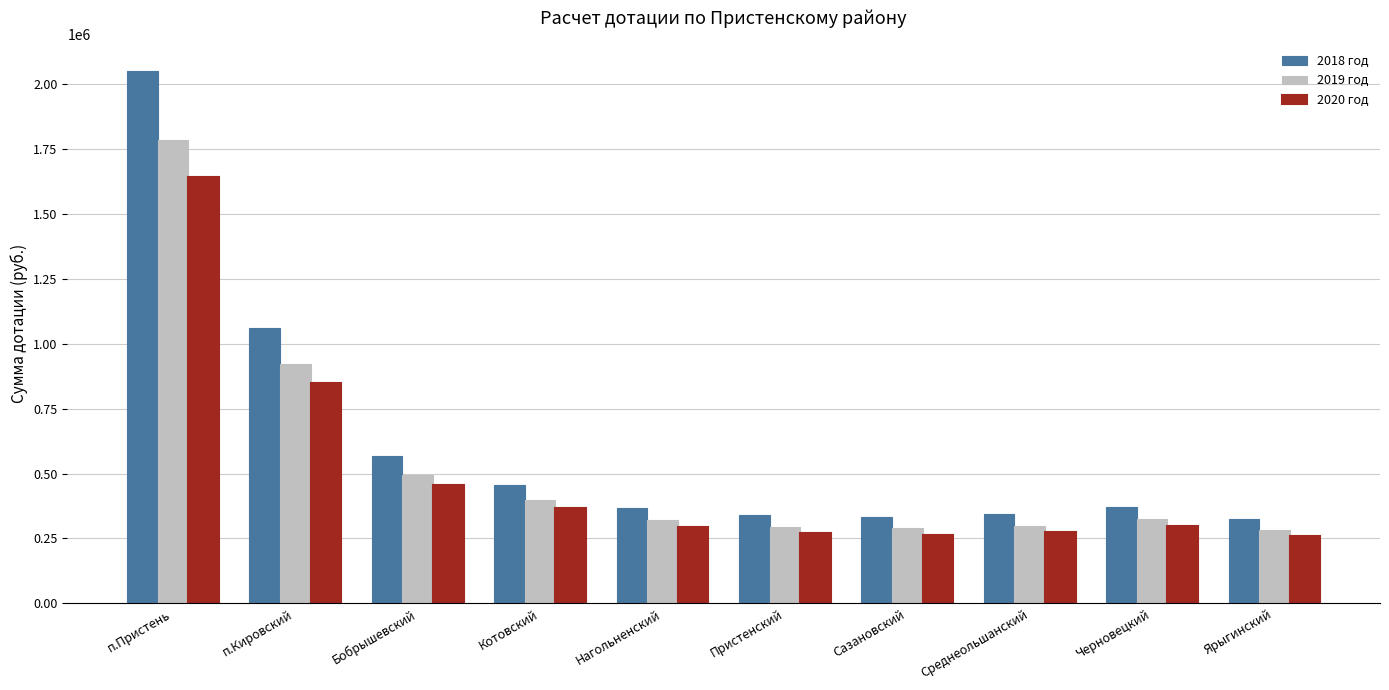

Which series has the largest total across all categories?

2018 год